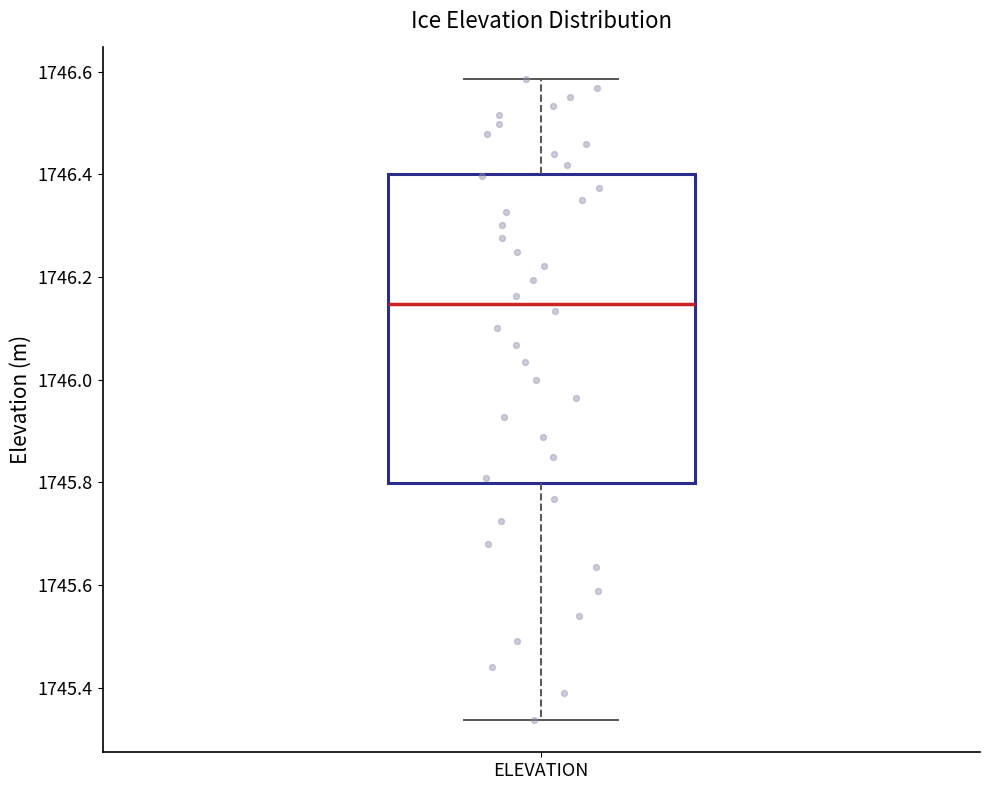

Transcribe this box plot: give where the median line is, the range the box spans, and where the two whiskers end, as read against the y-axis. The values are not printed on the chart, so give them approximately, as read against the axis.

median 1746.14, box 1745.80 to 1746.40, whiskers 1745.34 to 1746.58